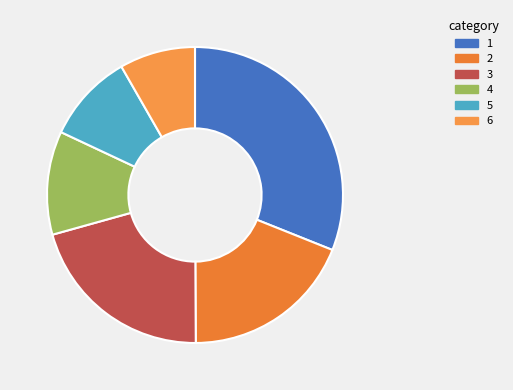

How many segments does this pie chart have?

6